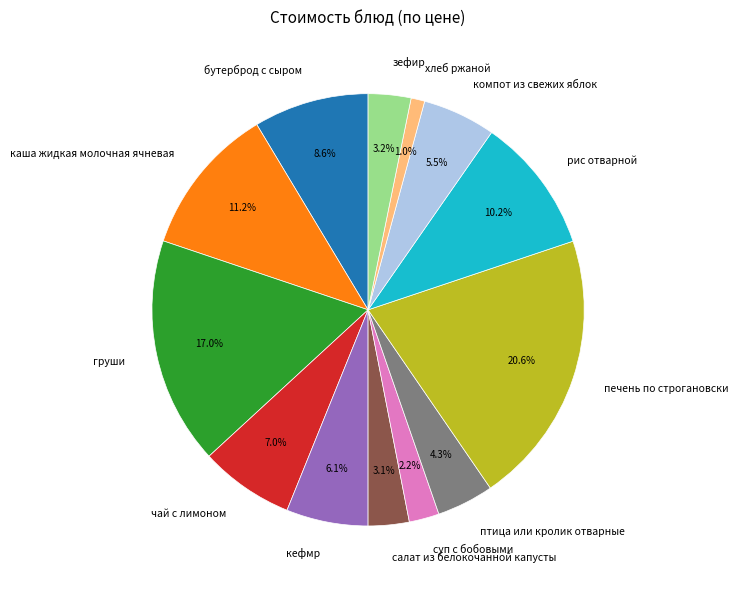

Count the number of slices in the pie.

13